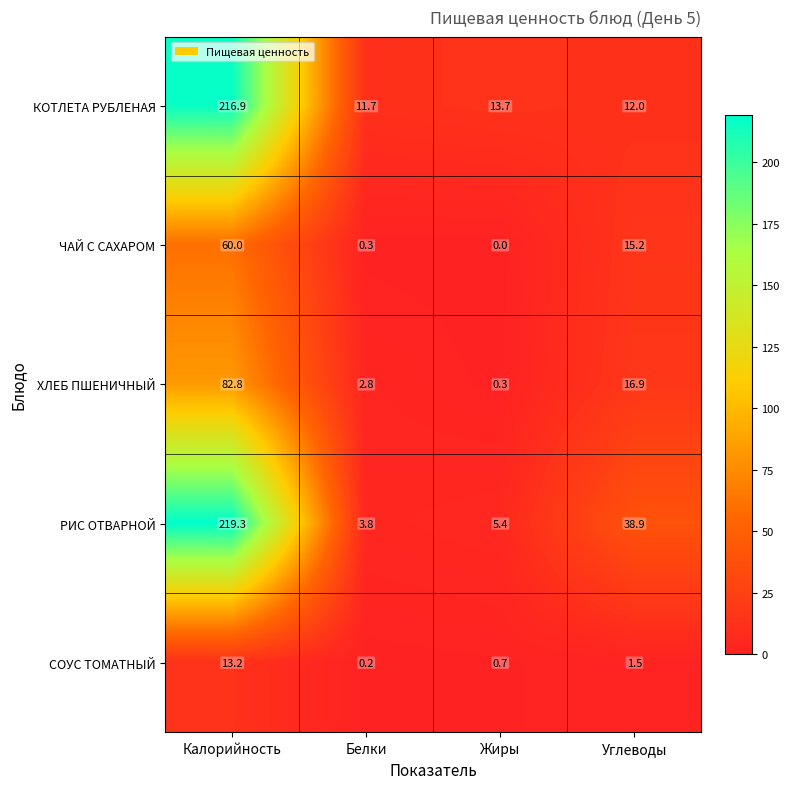

What is the difference between the maximum and minimum values in the ХЛЕБ ПШЕНИЧНЫЙ series?

82.5